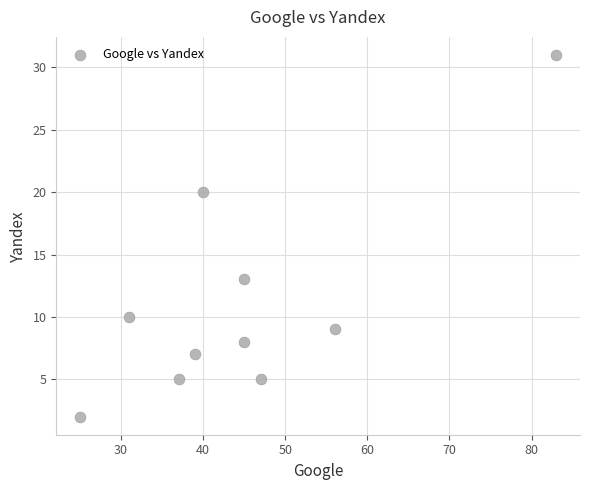

What Y value in the scatter plot is closest to 16?

13